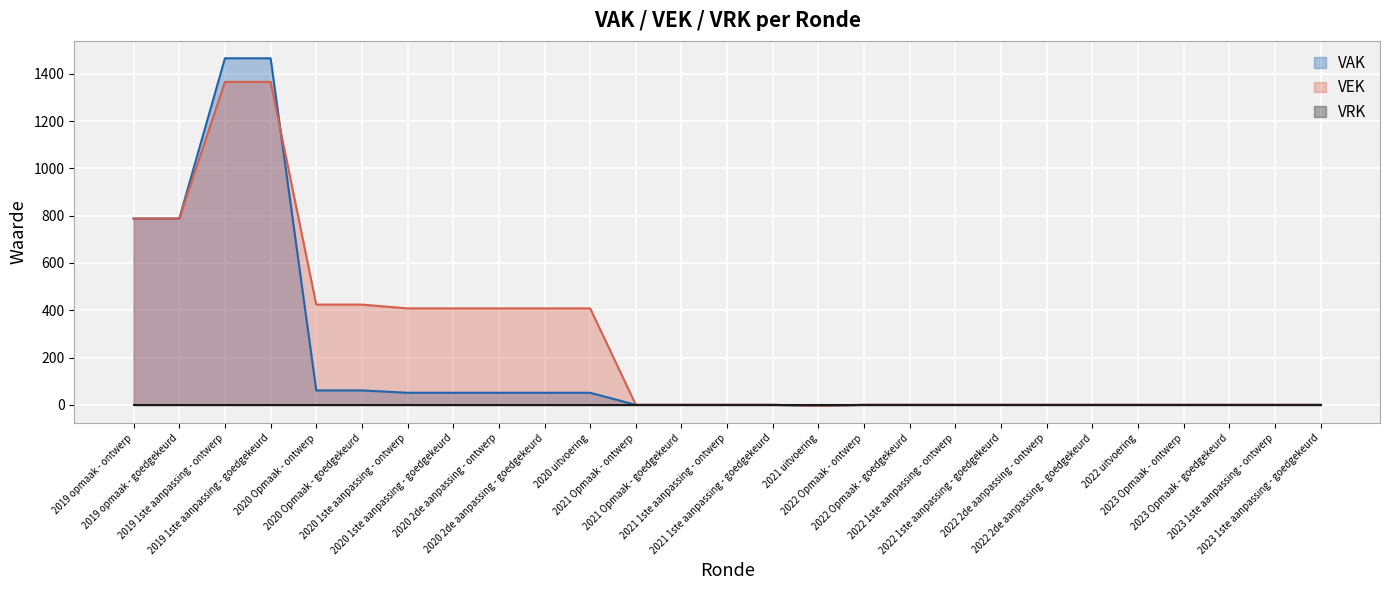

What is the highest value of the VEK series?

1366